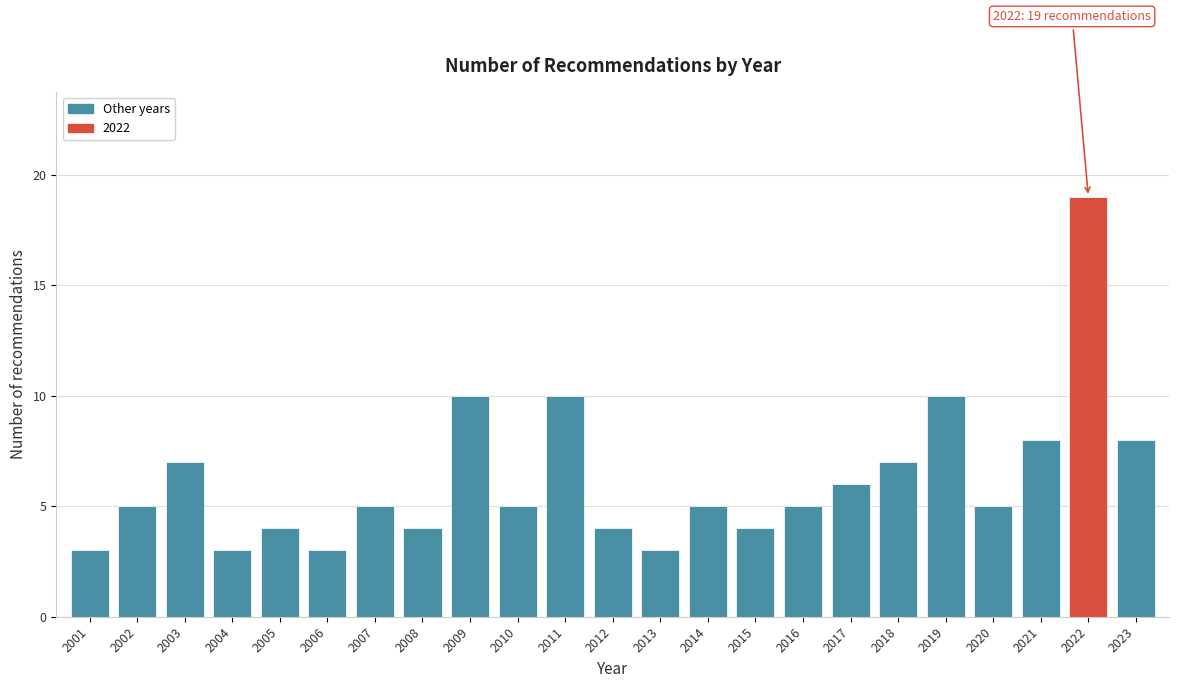

Reading left to right, list all the values displayed in this chart.

3	5	7	3	4	3	5	4	10	5	10	4	3	5	4	5	6	7	10	5	8	19	8